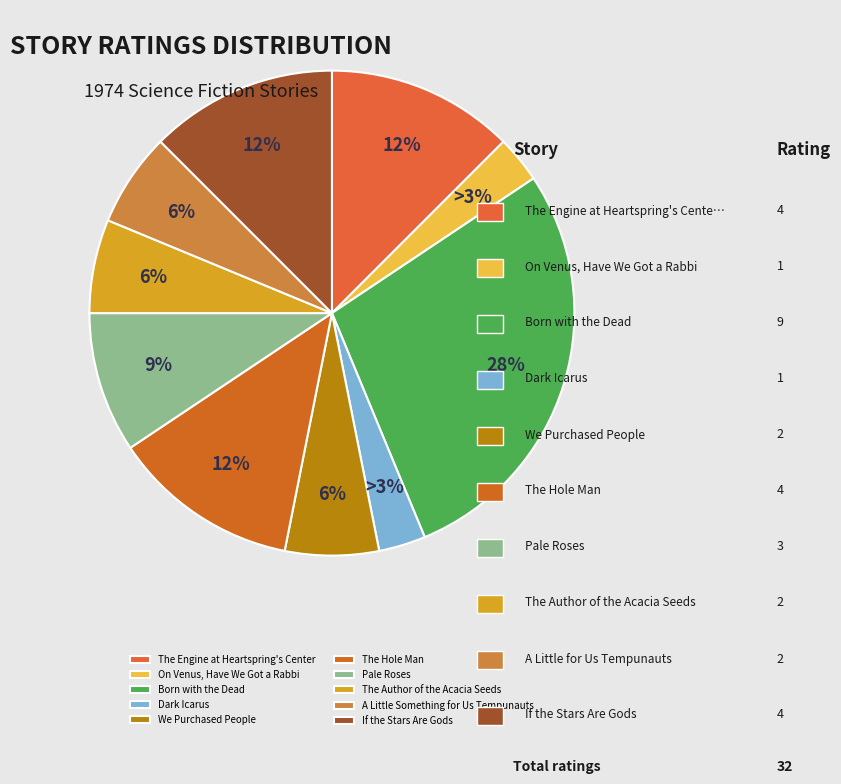

To the nearest percent, what portion does The Engine at Heartspring's Center represent?

12%